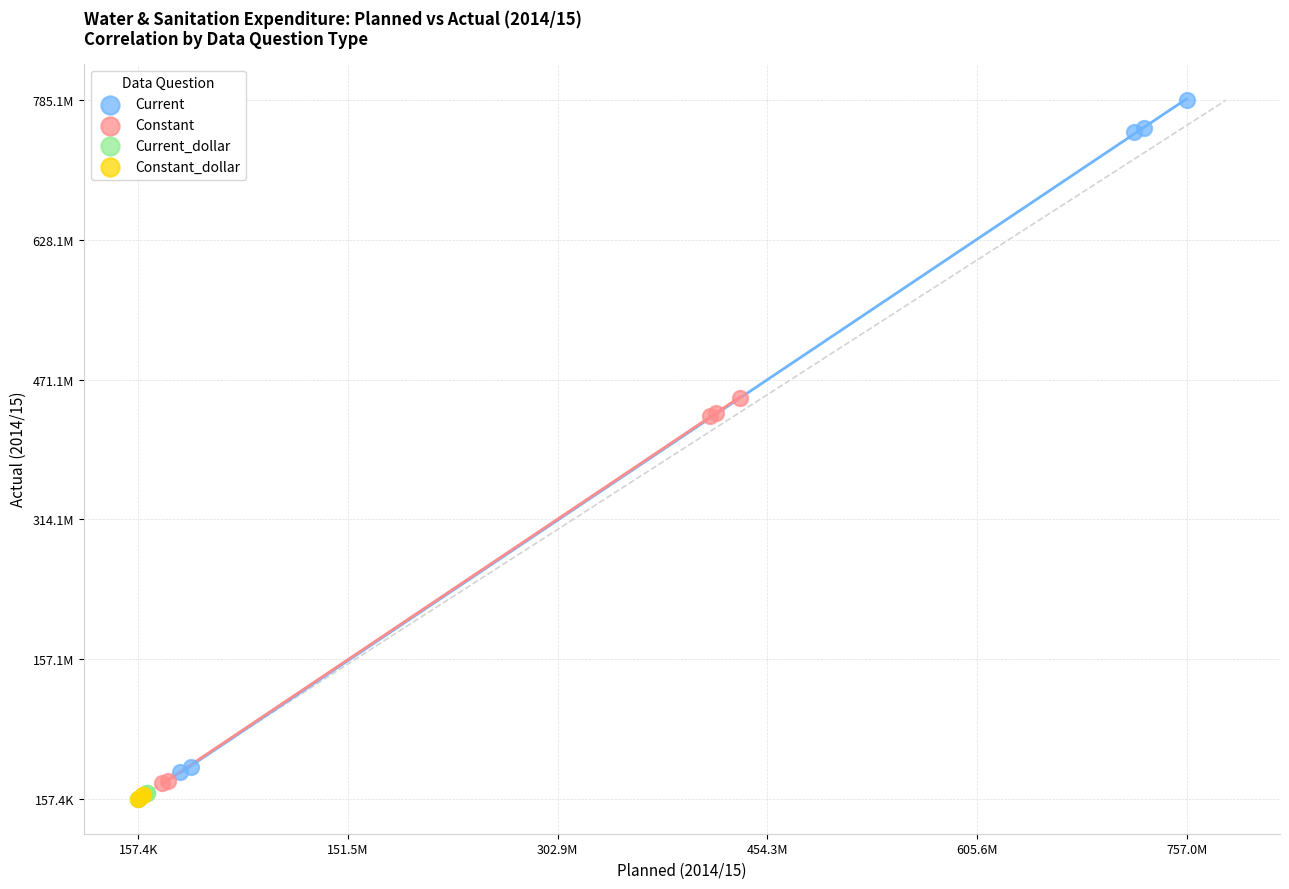

What are all the series names shown in the legend?

Current, Constant, Current_dollar, Constant_dollar